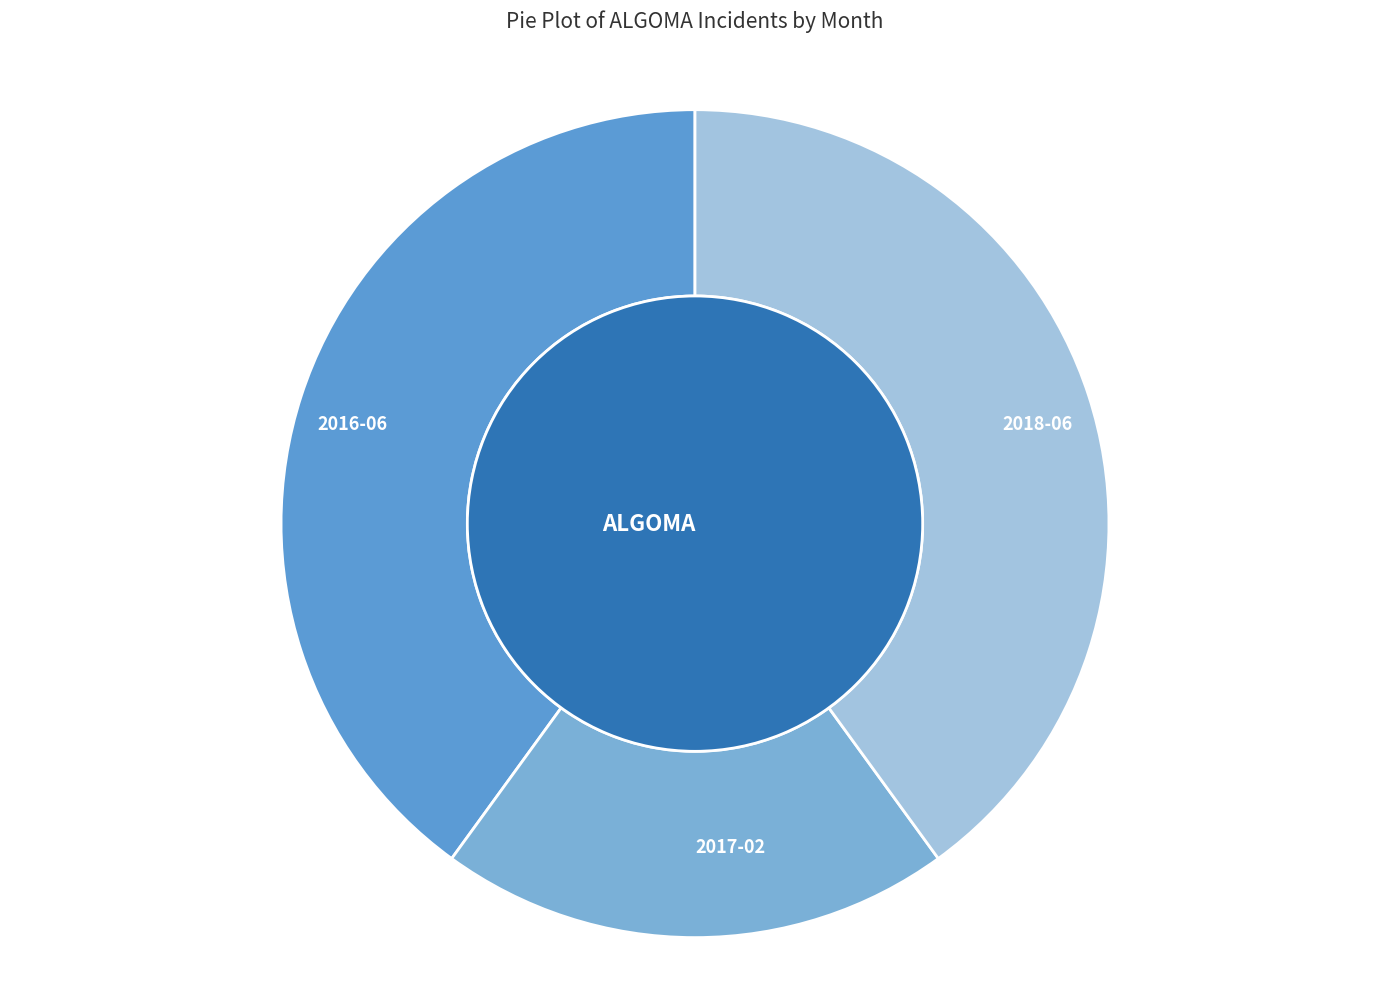

How many segments does this pie chart have?

3